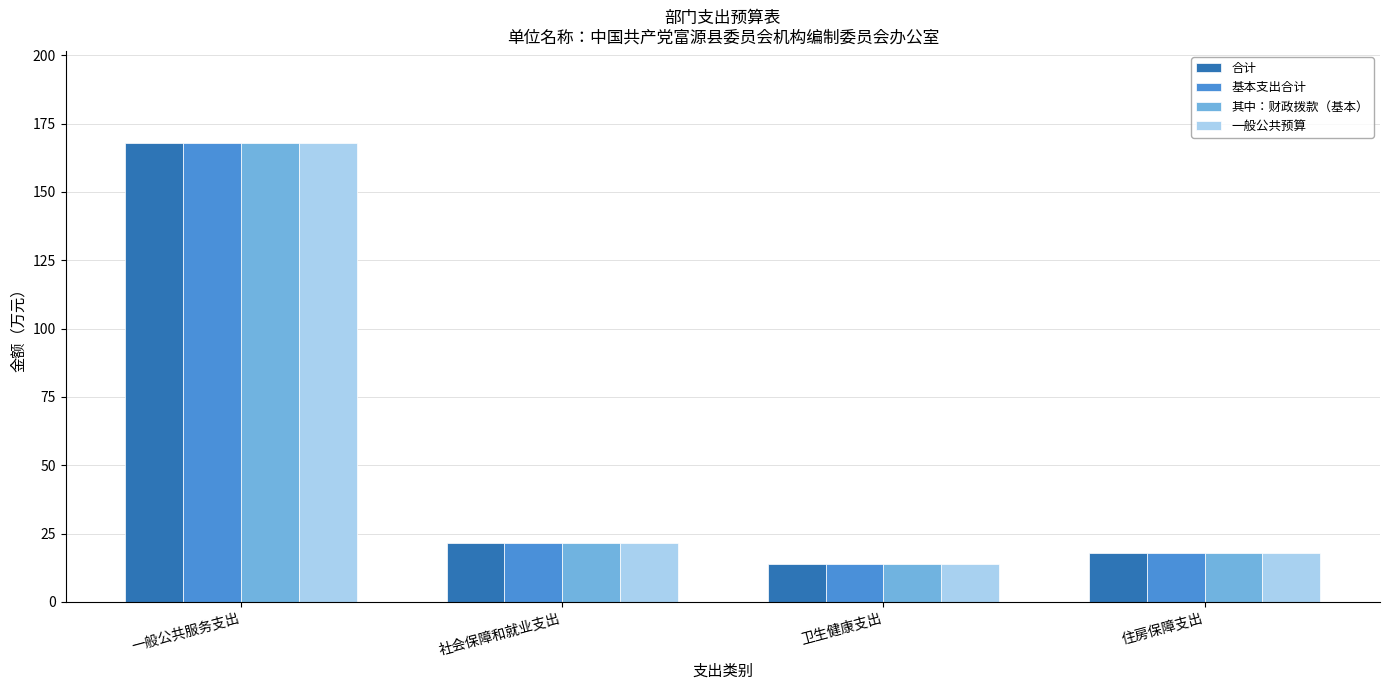

At which category does the chart reach its minimum across all series?

卫生健康支出